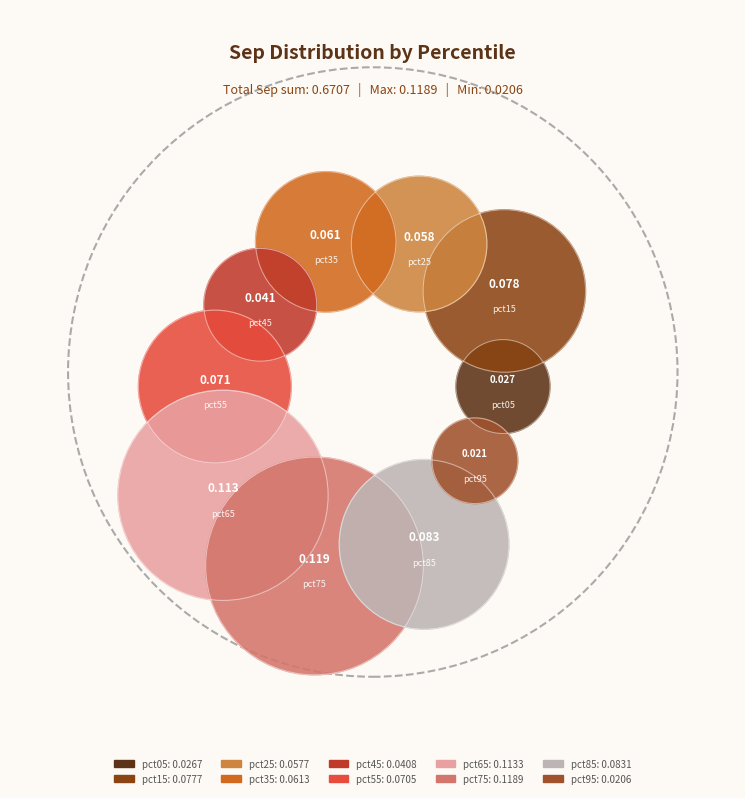

Count the number of slices in the pie.

10